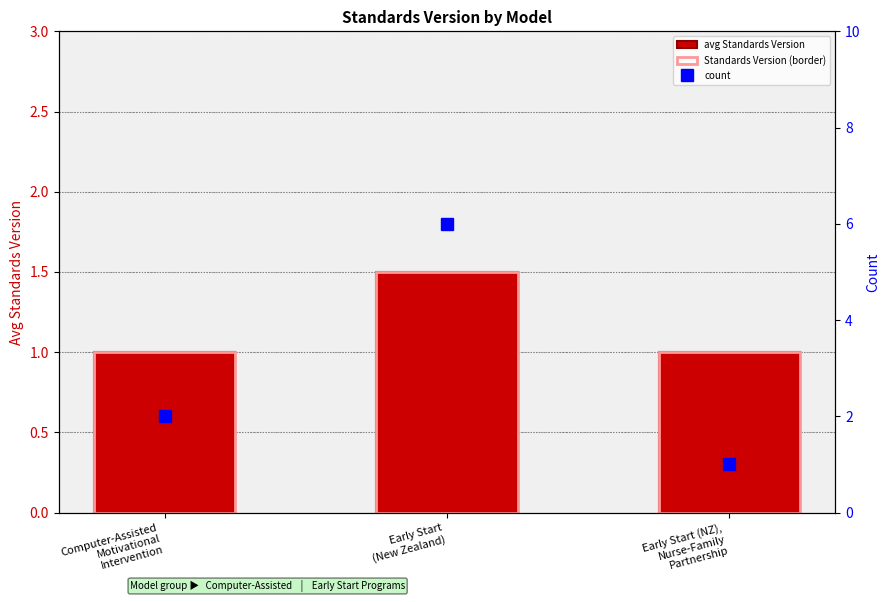

What is the difference between the maximum and second lowest values in the avg Standards Version series?

0.5